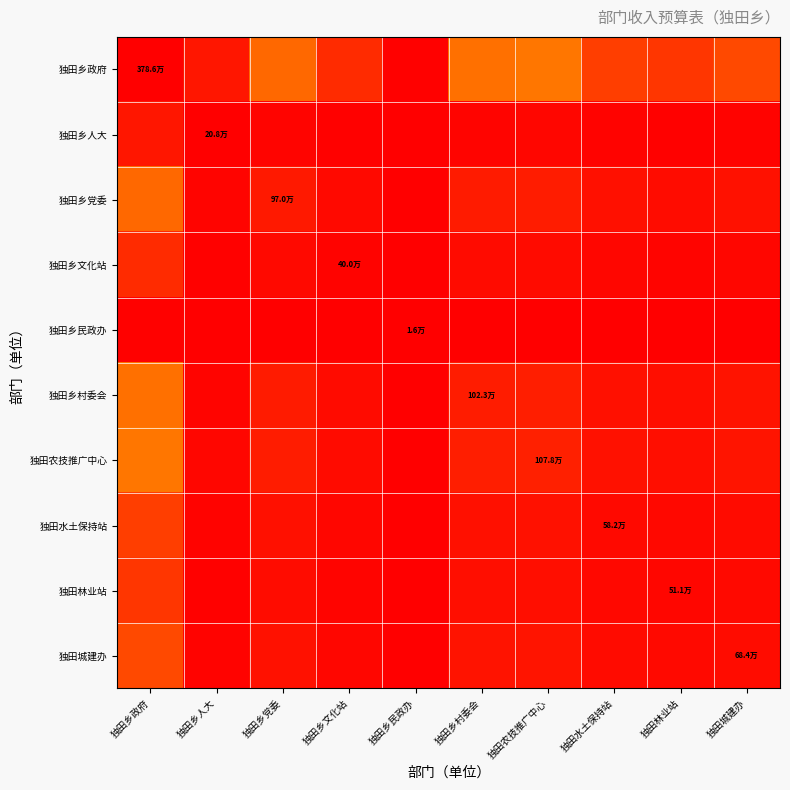

Rank the series at 独田农技推广中心 from lowest to highest value.

独田乡民政办, 独田乡人大, 独田乡文化站, 独田林业站, 独田水土保持站, 独田城建办, 独田乡党委, 独田乡村委会, 独田农技推广中心, 独田乡政府